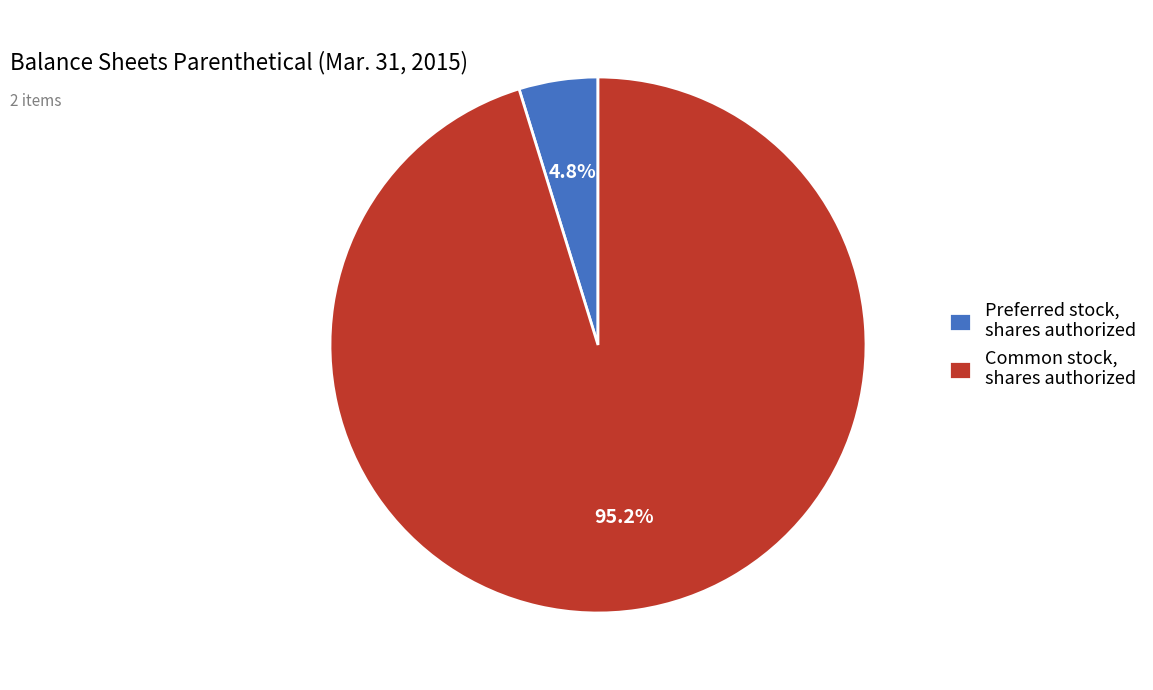

Which has a higher value, Preferred stock, shares authorized or Common stock, shares authorized?

Common stock, shares authorized